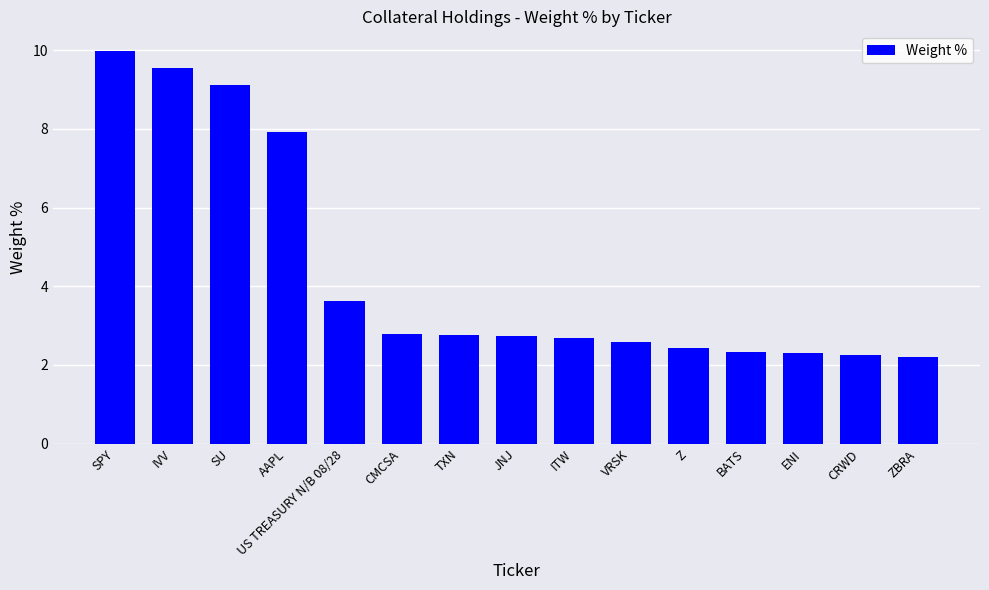

The chart shows a value of 4.6 at SU. True or false?

False